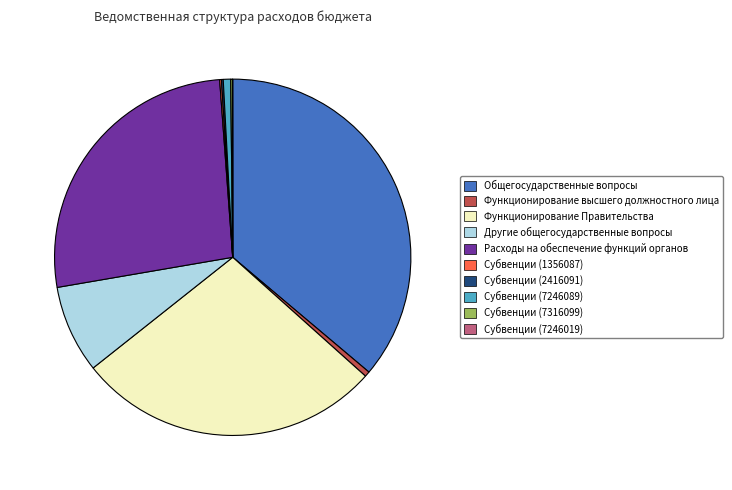

The Расходы на обеспечение функций органов slice represents 33% of the pie. True or false?

False